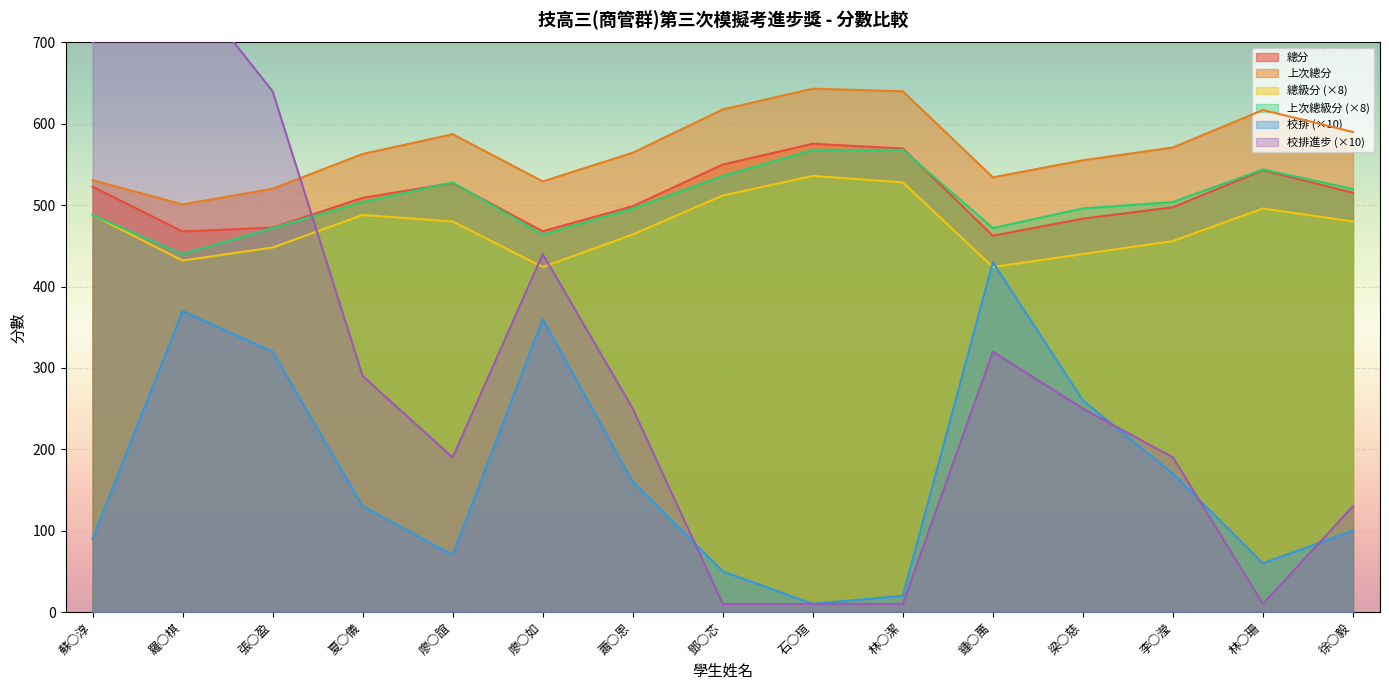

Rank the series at 梁○慈 from lowest to highest value.

校排進步, 校排, 總級分, 總分, 上次總級分, 上次總分